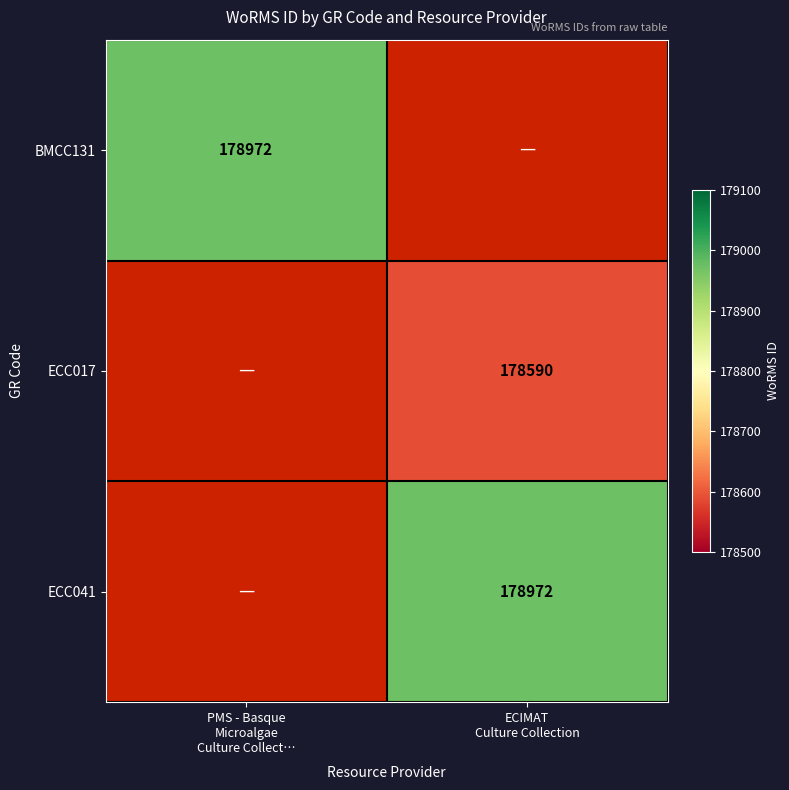

Which label corresponds to the largest value in the chart?

PMS - Basque
Microalgae
Culture Collect…